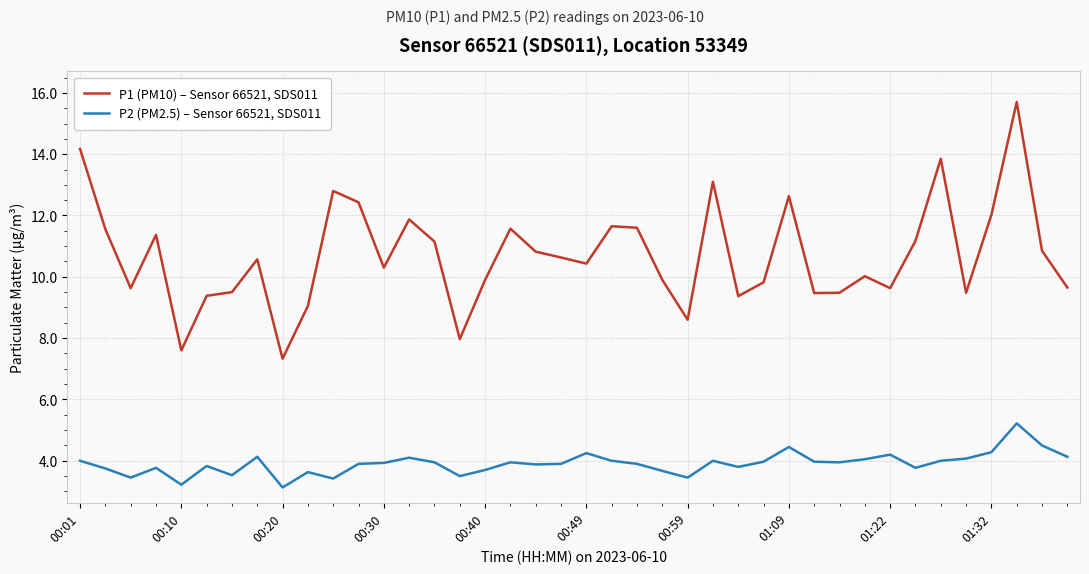

Rank the series by their maximum value, from lowest to highest.

P2 (PM2.5) – Sensor 66521, SDS011, P1 (PM10) – Sensor 66521, SDS011